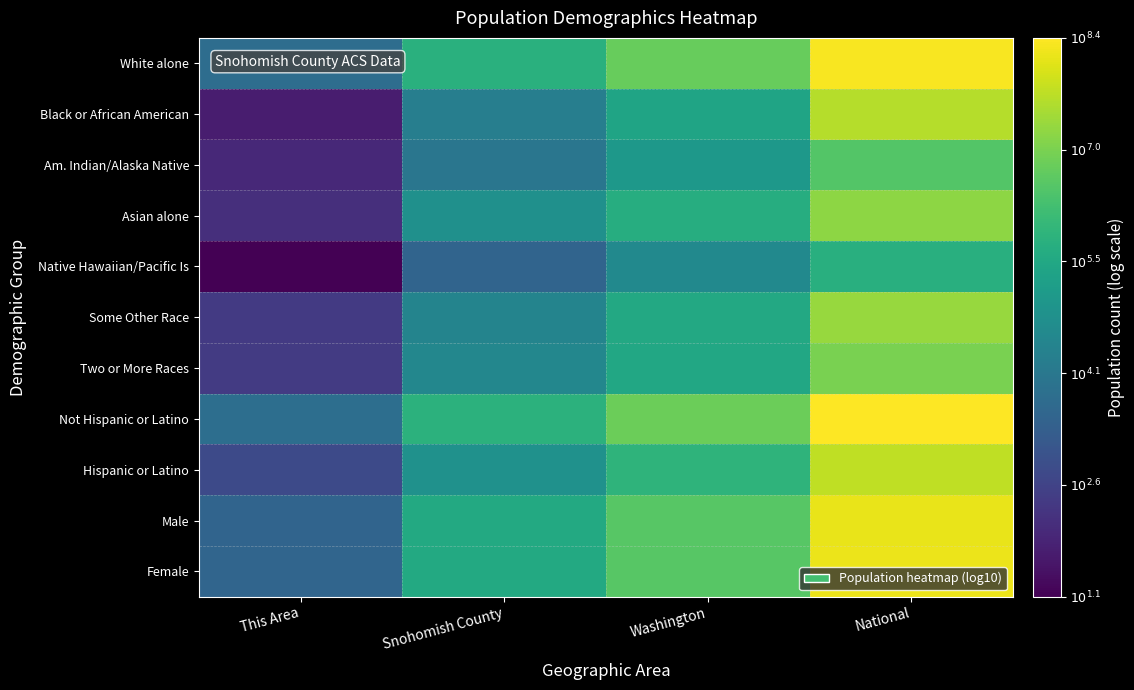

Reading right to left, list all the values displayed in this chart.

White alone: National=8.3	Washington=6.7	Snohomish County=5.7	This Area=3.7
Black or African American: National=7.6	Washington=5.4	Snohomish County=4.3	This Area=1.7
Am. Indian/Alaska Native: National=6.5	Washington=5.0	Snohomish County=4.0	This Area=2.0
Asian alone: National=7.2	Washington=5.7	Snohomish County=4.8	This Area=2.1
Native Hawaiian/Pacific Is: National=5.7	Washington=4.6	Snohomish County=3.5	This Area=1.1
Some Other Race: National=7.3	Washington=5.5	Snohomish County=4.4	This Area=2.4
Two or More Races: National=7.0	Washington=5.5	Snohomish County=4.5	This Area=2.4
Not Hispanic or Latino: National=8.4	Washington=6.8	Snohomish County=5.8	This Area=3.8
Hispanic or Latino: National=7.7	Washington=5.9	Snohomish County=4.8	This Area=2.8
Male: National=8.2	Washington=6.5	Snohomish County=5.6	This Area=3.5
Female: National=8.2	Washington=6.5	Snohomish County=5.6	This Area=3.5